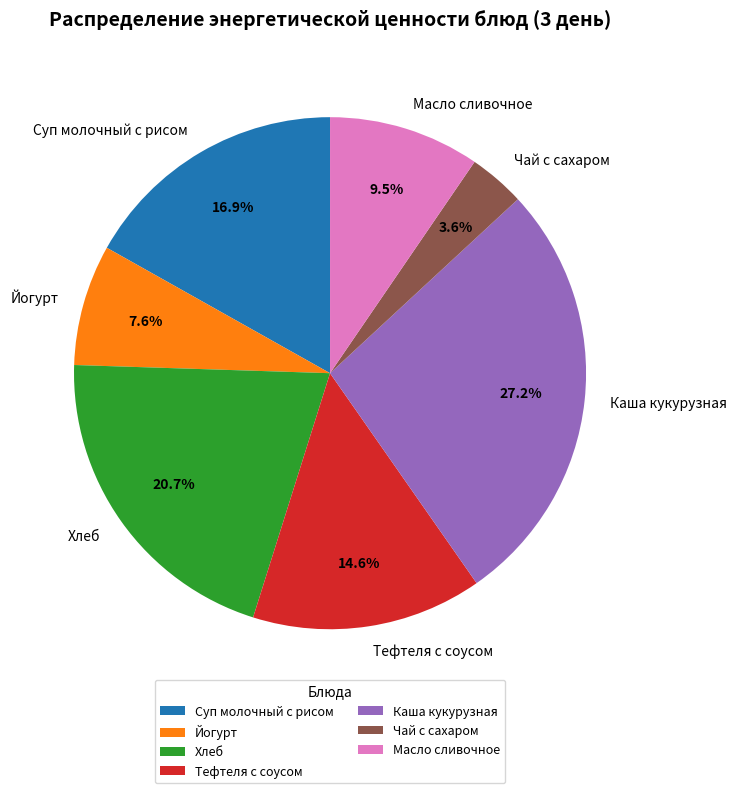

Is it true that Тефтеля с соусом is 21% of the pie?

False